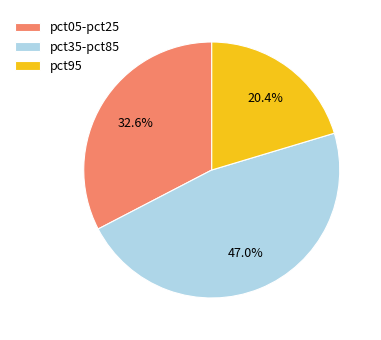

Rank the categories by value from lowest to highest.

pct95, pct05-pct25, pct35-pct85